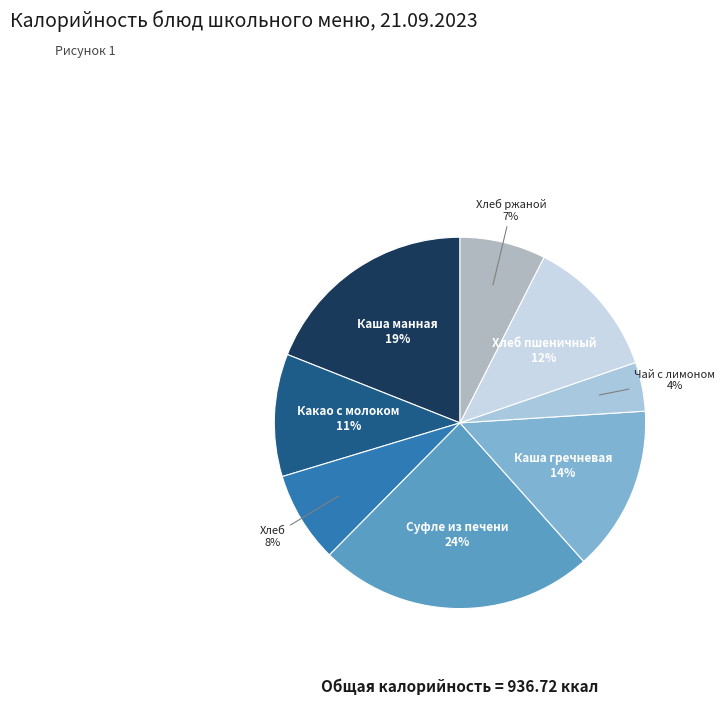

Does Каша гречневая account for over 50% of the chart?

No